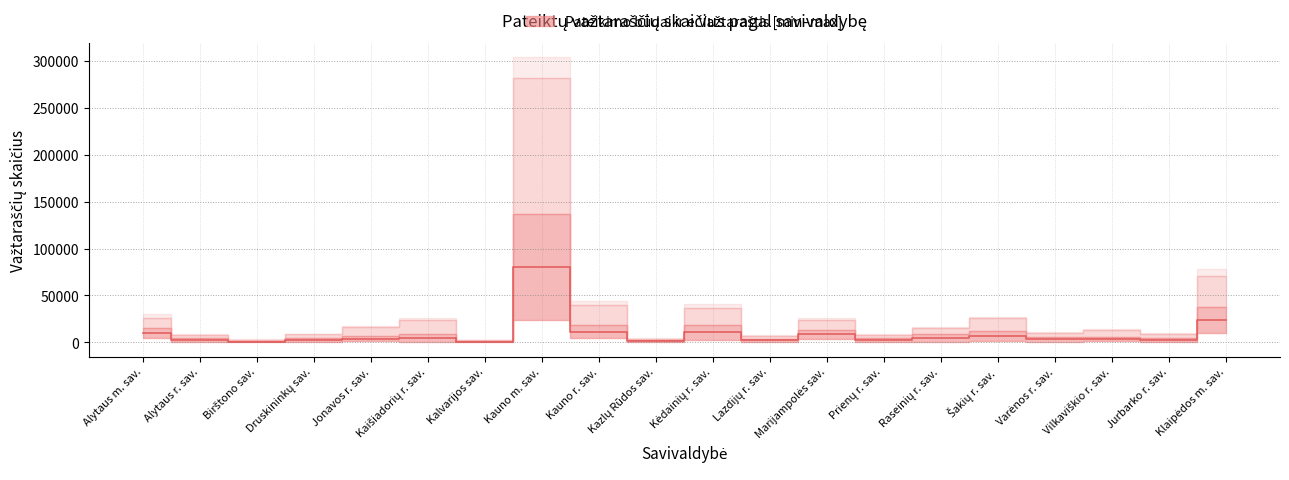

The chart shows a value of 6840.5 at Šakių r. sav.. True or false?

True